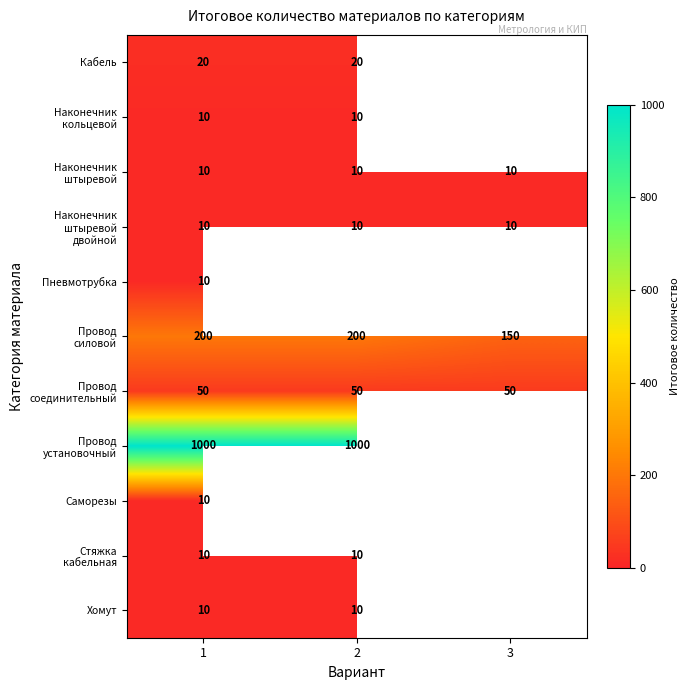

The Пневмотрубка series shows 4 at 1. True or false?

False